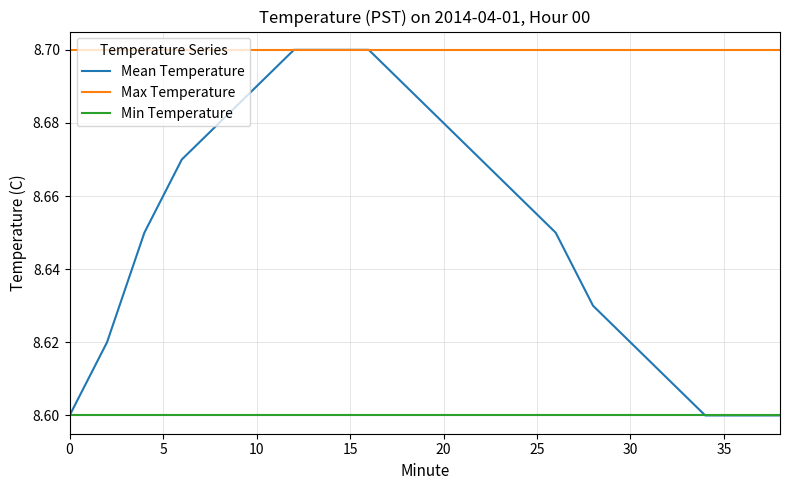

List the series in order of their overall mean, highest first.

Max Temperature, Mean Temperature, Min Temperature